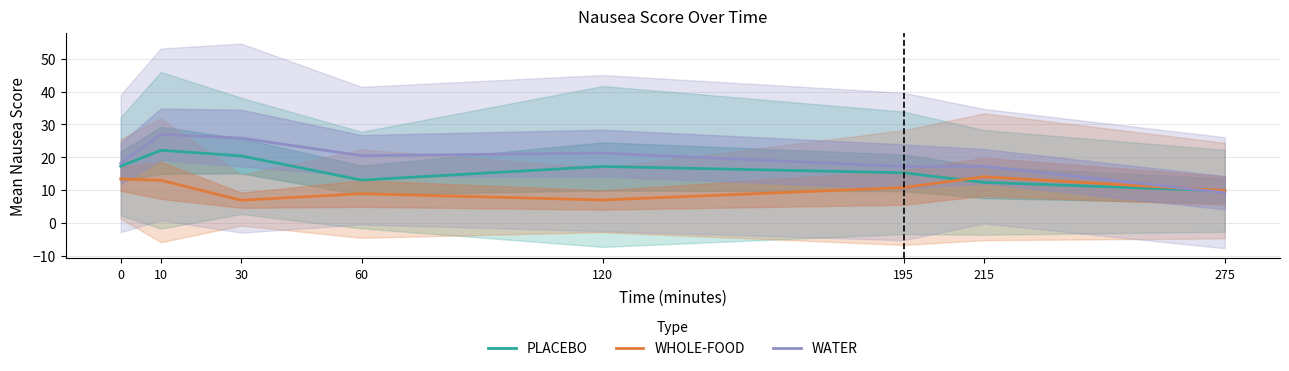

Which has a higher value, 10 or 30?

10